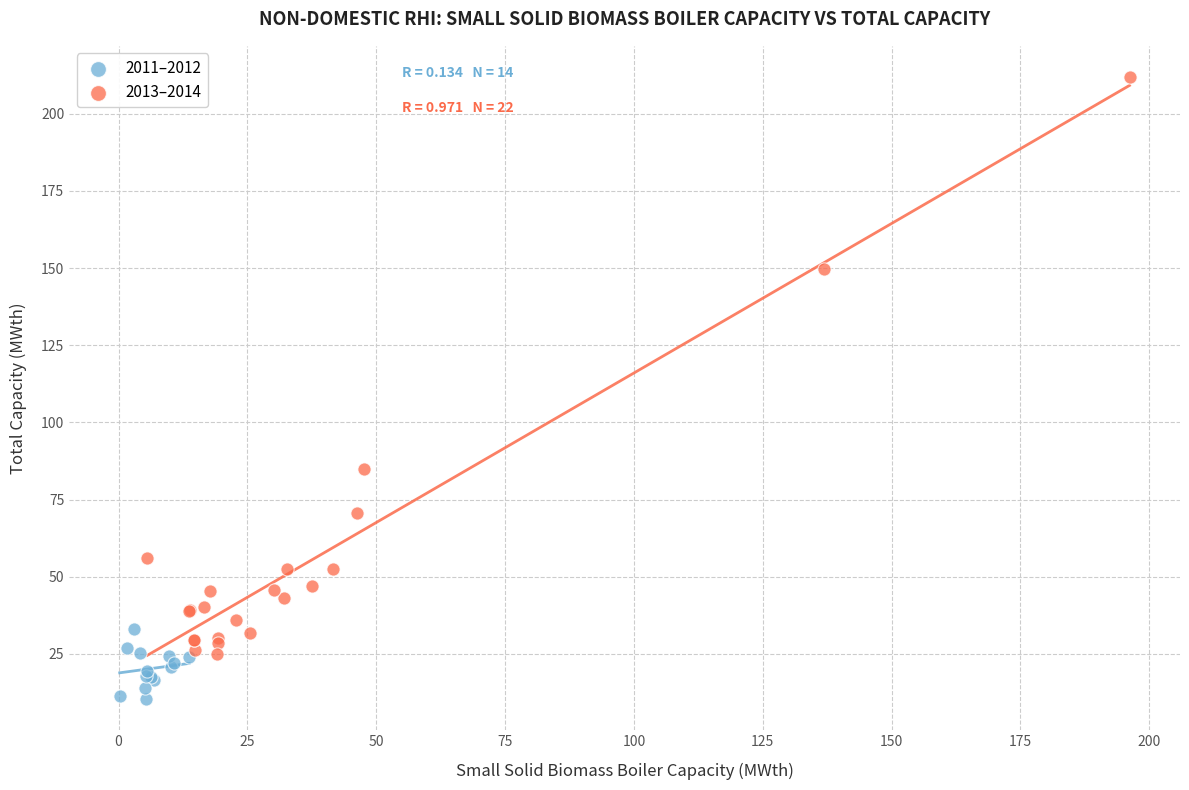

Which series reaches the maximum Y coordinate?

2013–2014